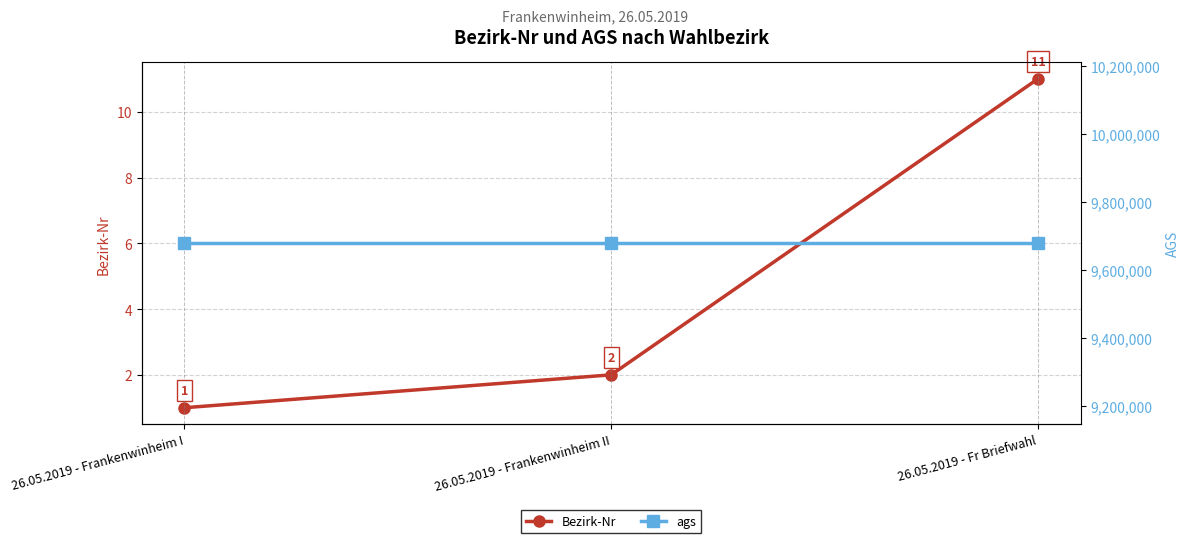

At 26.05.2019 - Frankenwinheim II, list the series in order from smallest to largest.

Bezirk-Nr, ags